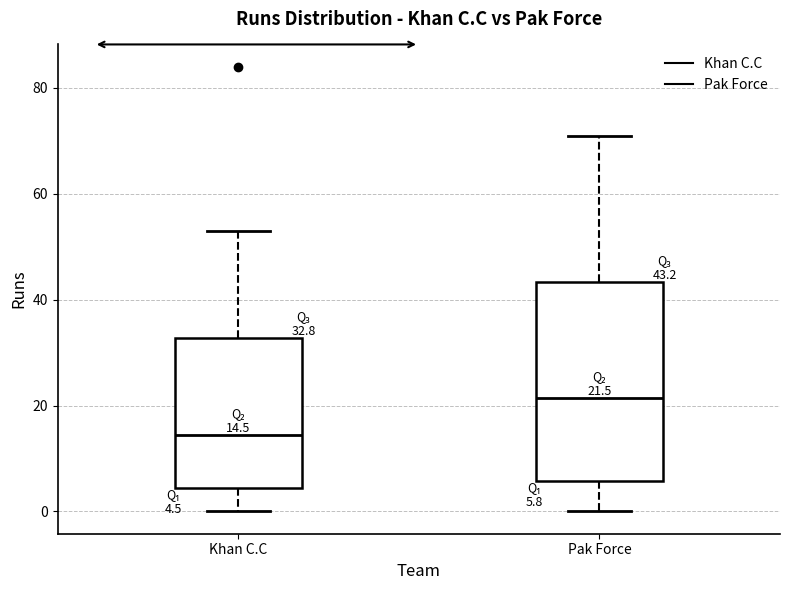

Which box has the lowest median line?

Khan C.C